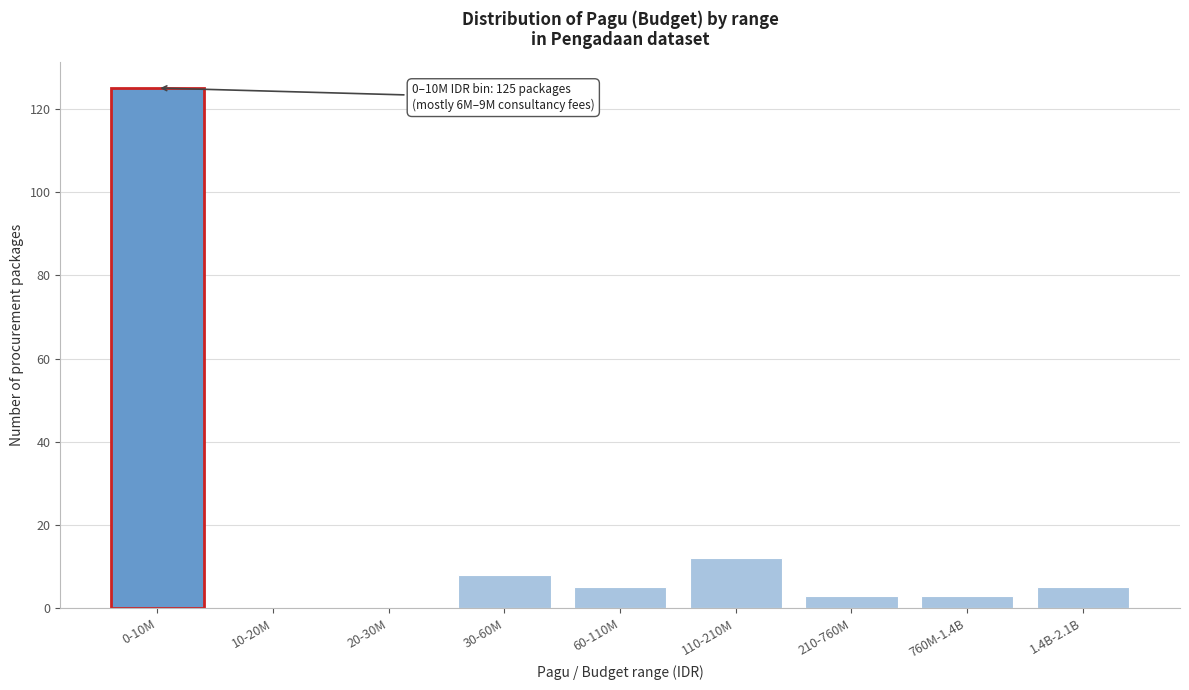

Reading left to right, list all the values displayed in this chart.

0-10M=125	10-20M=0	20-30M=0	30-60M=8	60-110M=5	110-210M=12	210-760M=3	760M-1.4B=3	1.4B-2.1B=5